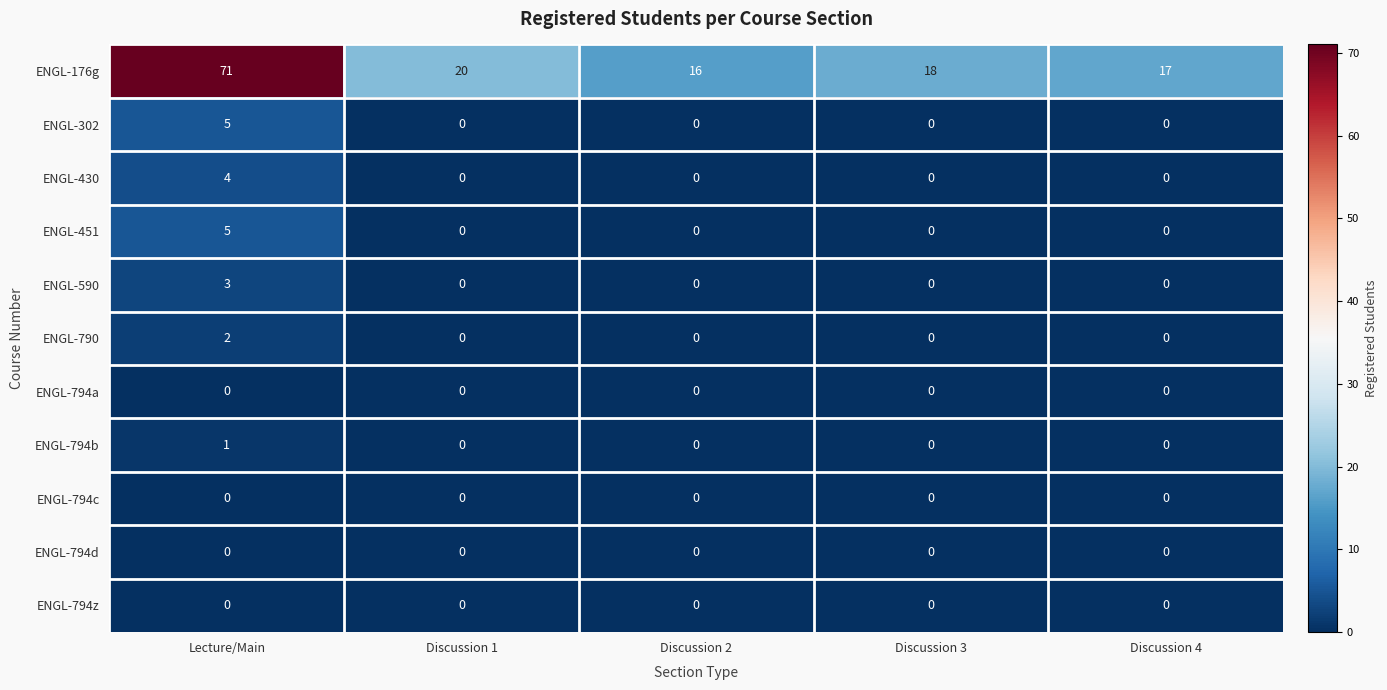

Which category has the highest value across all series?

Lecture/Main